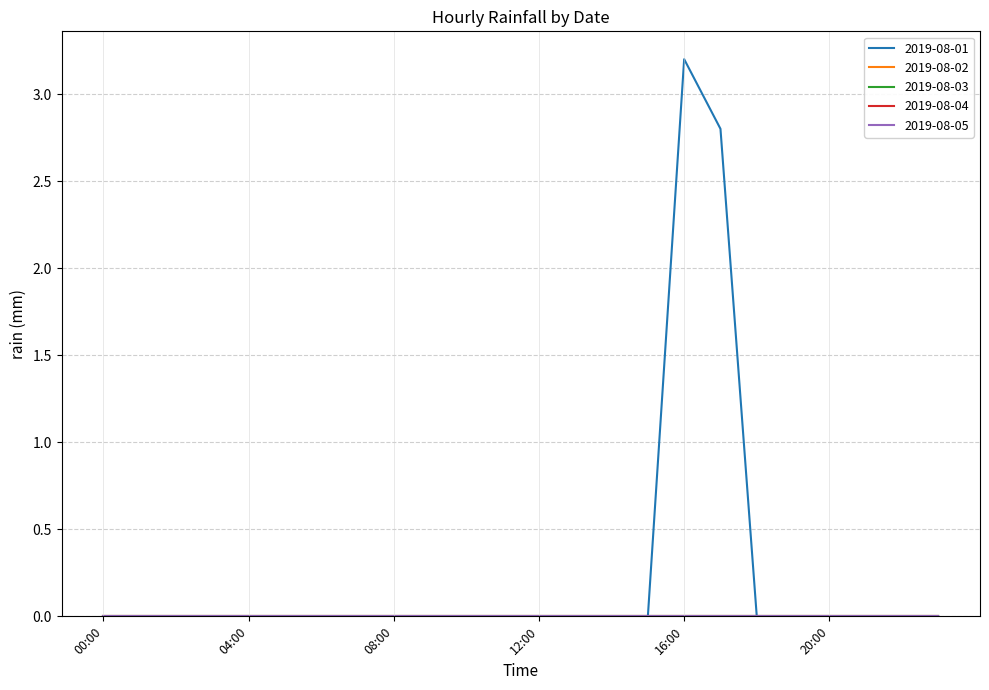

What is the label of the 22nd point from the right?

02:00